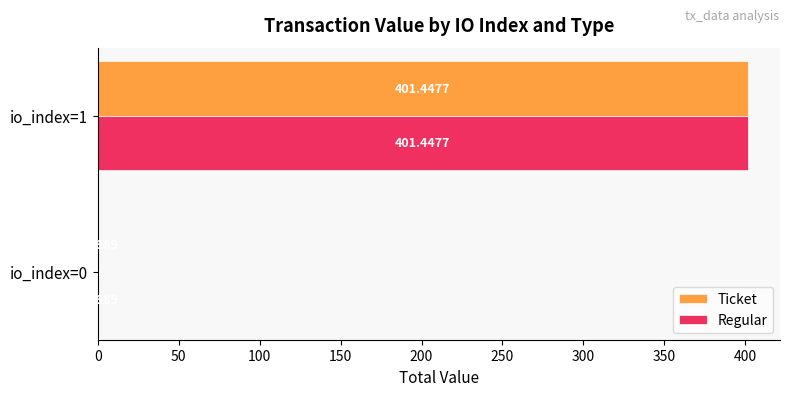

What is the sum of all Regular values?

401.7